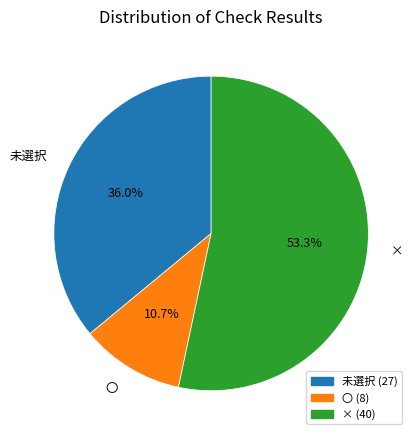

To the nearest percent, what is the average slice percentage?

33%